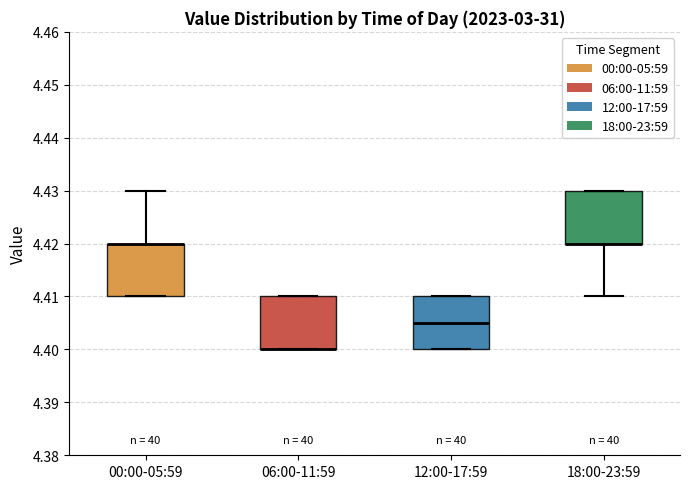

Reading left to right, transcribe this box plot: for each box, give where its median line is, the range the box spans, and where its two whiskers end, as read against the y-axis. The values are not printed on the chart, so give them approximately, as read against the axis.

00:00-05:59: median 4.420 (drawn on the box's upper edge), box 4.410 to 4.420, whiskers 4.410 to 4.430
06:00-11:59: median 4.400 (drawn on the box's lower edge), box 4.400 to 4.410, whiskers 4.400 to 4.410
12:00-17:59: median 4.405, box 4.400 to 4.410, whiskers 4.400 to 4.410
18:00-23:59: median 4.420 (drawn on the box's lower edge), box 4.420 to 4.430, whiskers 4.410 to 4.430